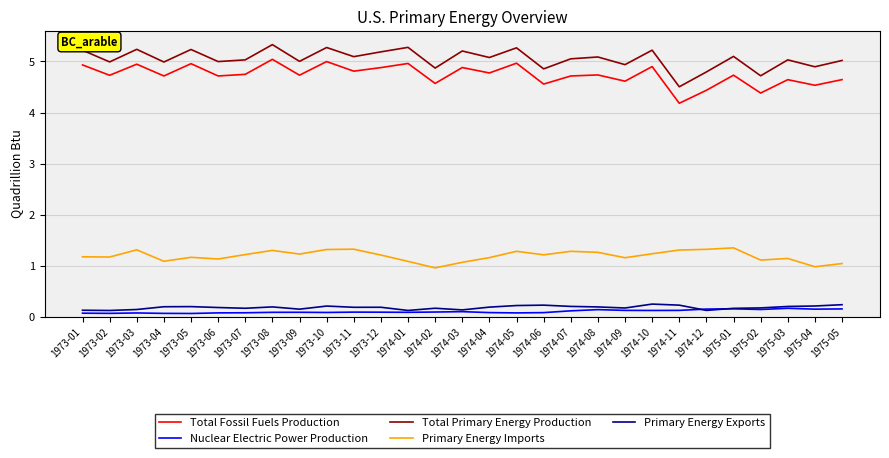

Is the value of Primary Energy Imports at 1973-05 greater than the value of Total Primary Energy Production at 1973-07?

No